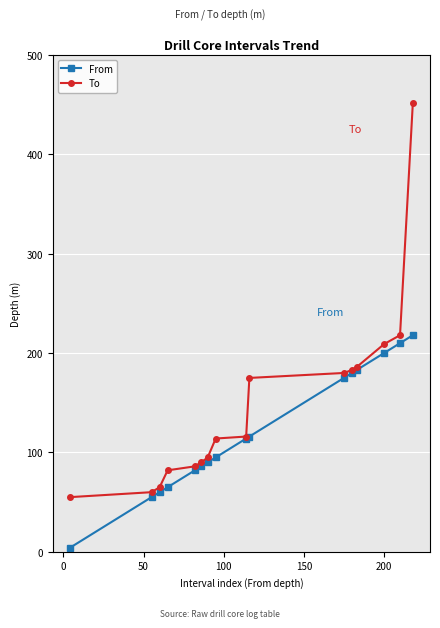

What is the highest value of the To series?

452